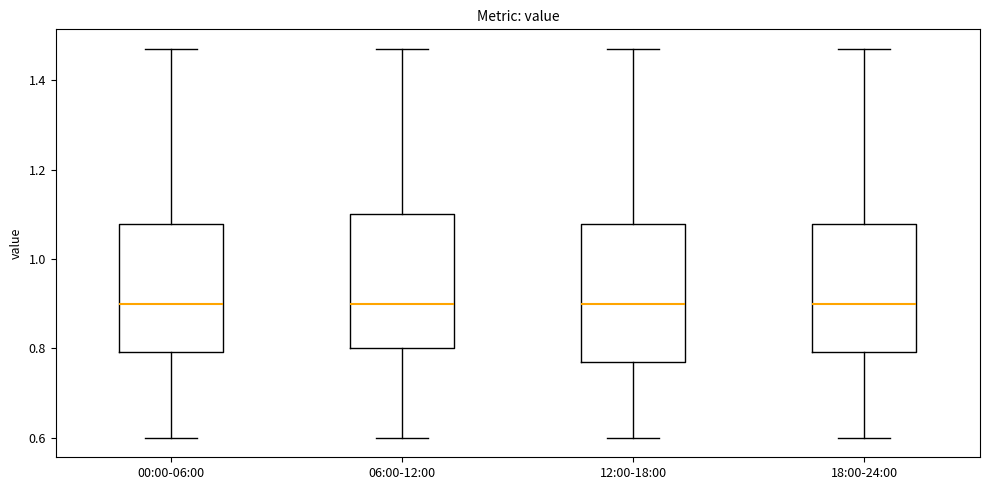

Reading left to right, transcribe this box plot: for each box, give where its median line is, the range the box spans, and where its two whiskers end, as read against the y-axis. The values are not printed on the chart, so give them approximately, as read against the axis.

00:00-06:00: median 0.90, box 0.80 to 1.08, whiskers 0.60 to 1.48
06:00-12:00: median 0.90, box 0.80 to 1.10, whiskers 0.60 to 1.48
12:00-18:00: median 0.90, box 0.78 to 1.08, whiskers 0.60 to 1.48
18:00-24:00: median 0.90, box 0.80 to 1.08, whiskers 0.60 to 1.48